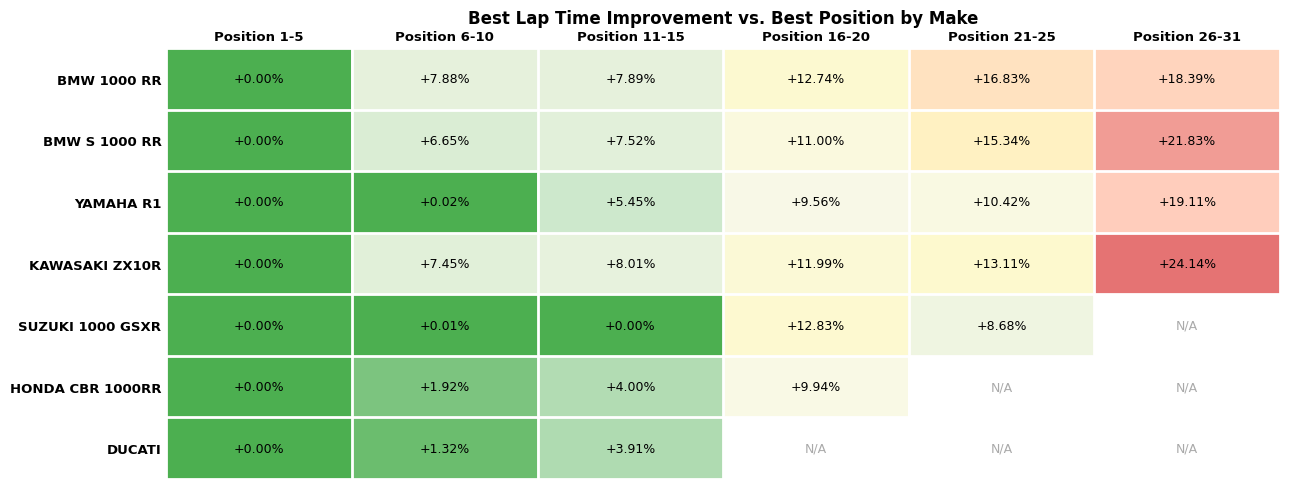

Rank the categories by DUCATI value from lowest to highest.

Position 1-5, Position 6-10, Position 11-15, Position 16-20, Position 21-25, Position 26-31